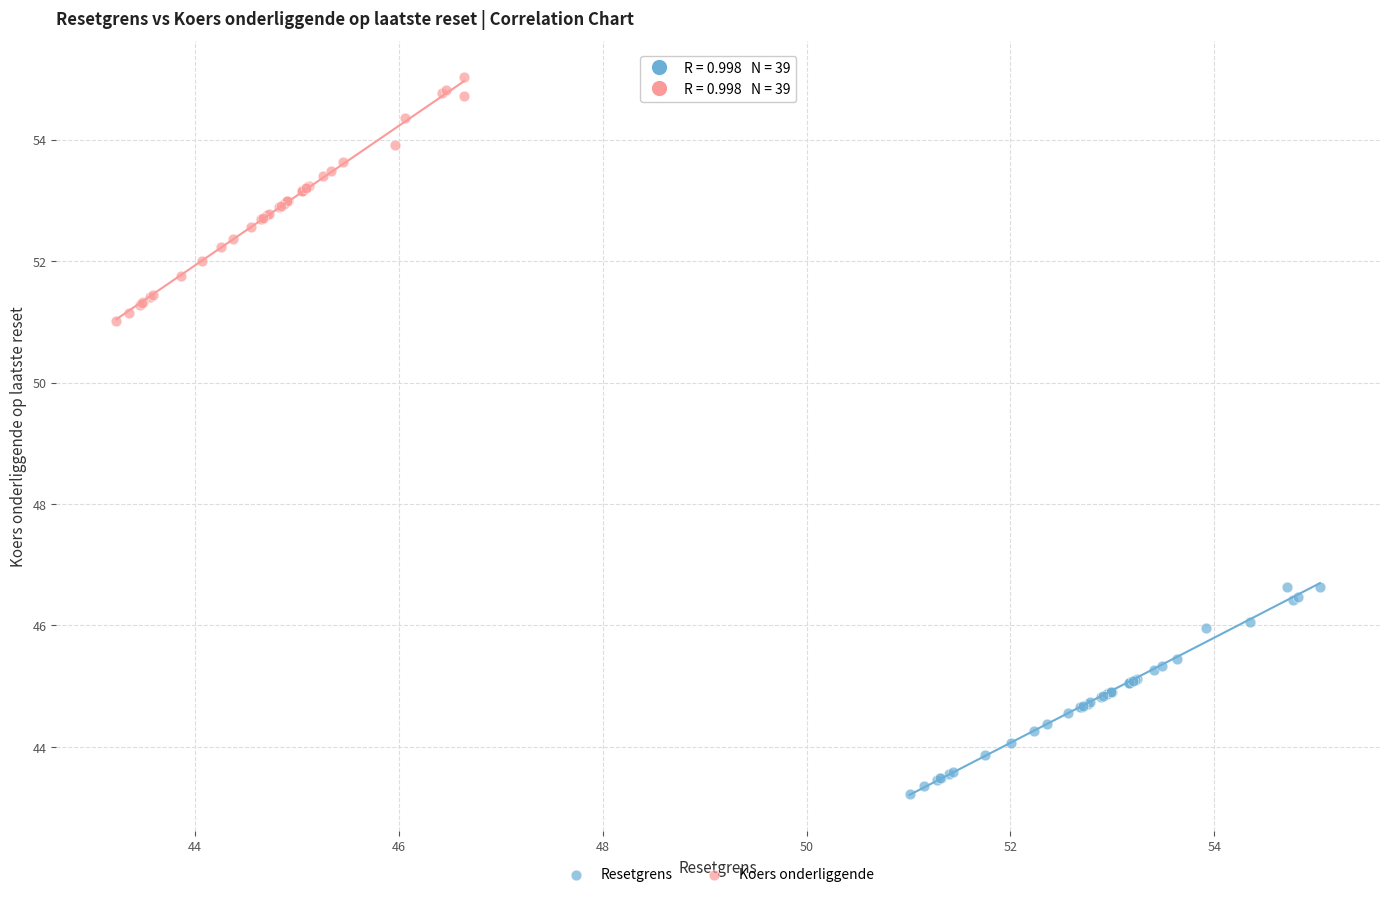

Which series has the largest Y range (max minus min)?

Koers onderliggende